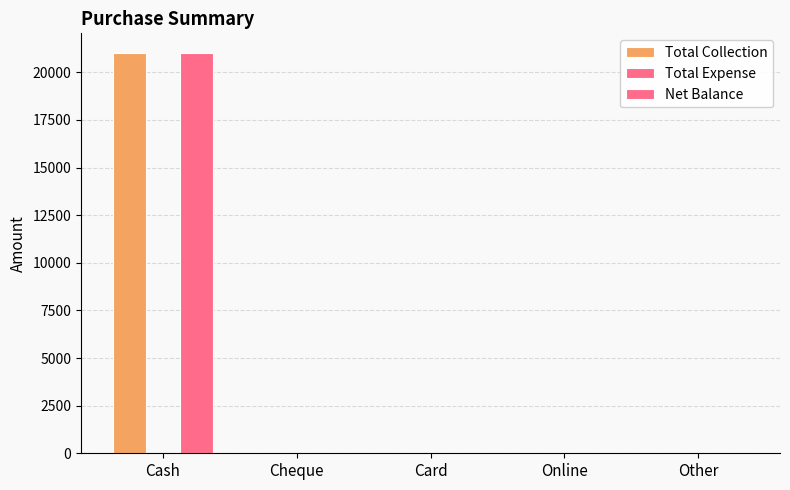

How many distinct data groups are displayed?

2